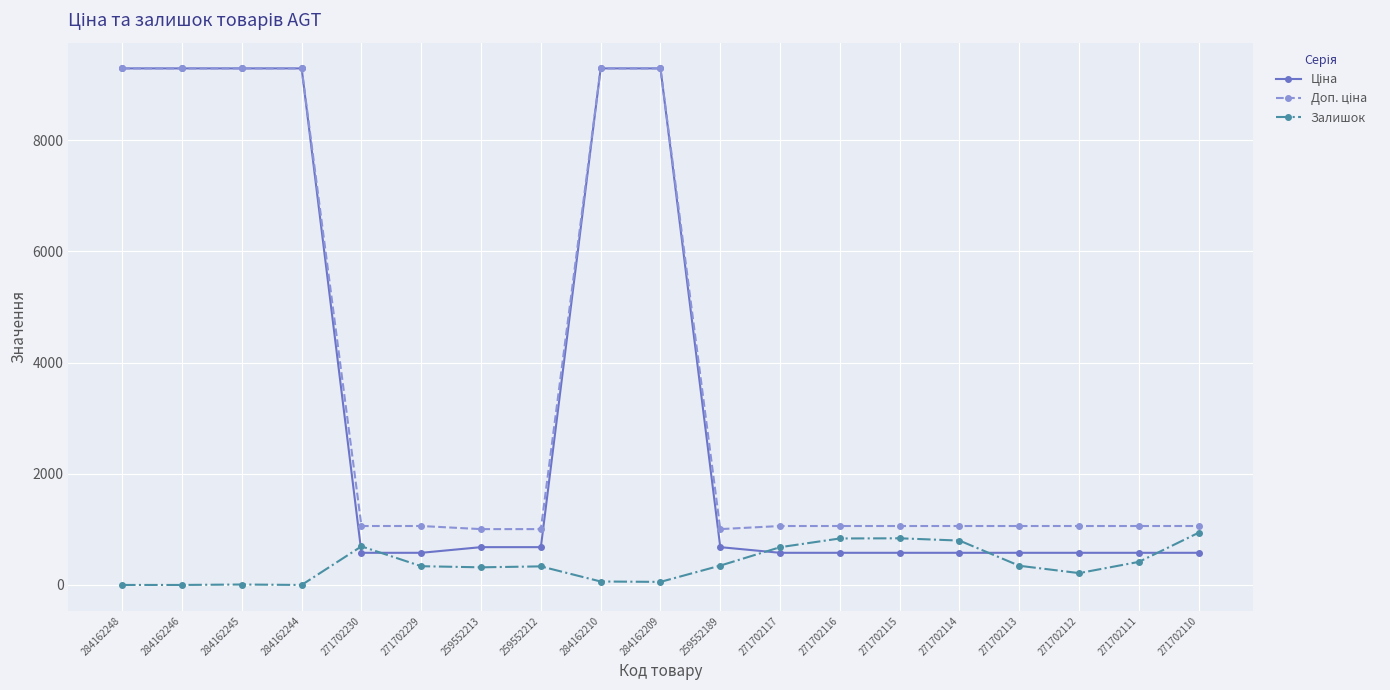

True or false: Залишок has a value of 0.0 at 284162248.

True